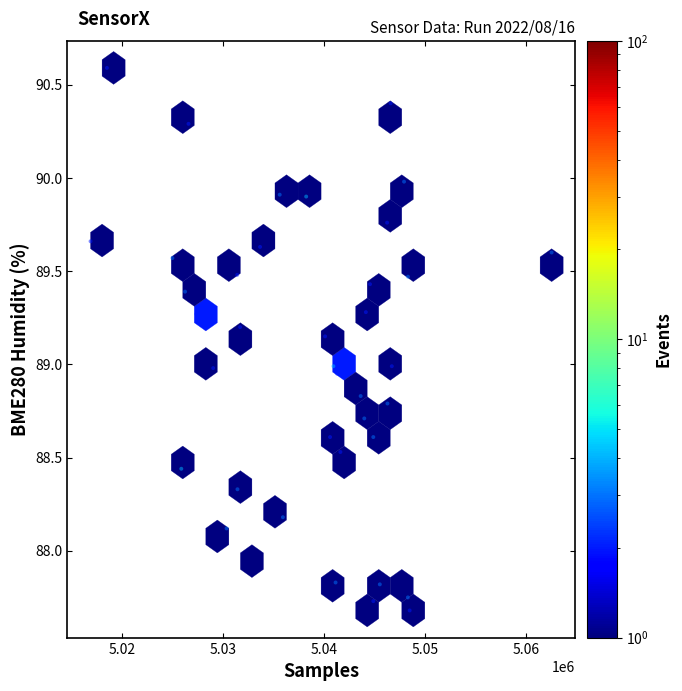

What is the range of Y values (max minus min)?

2.9